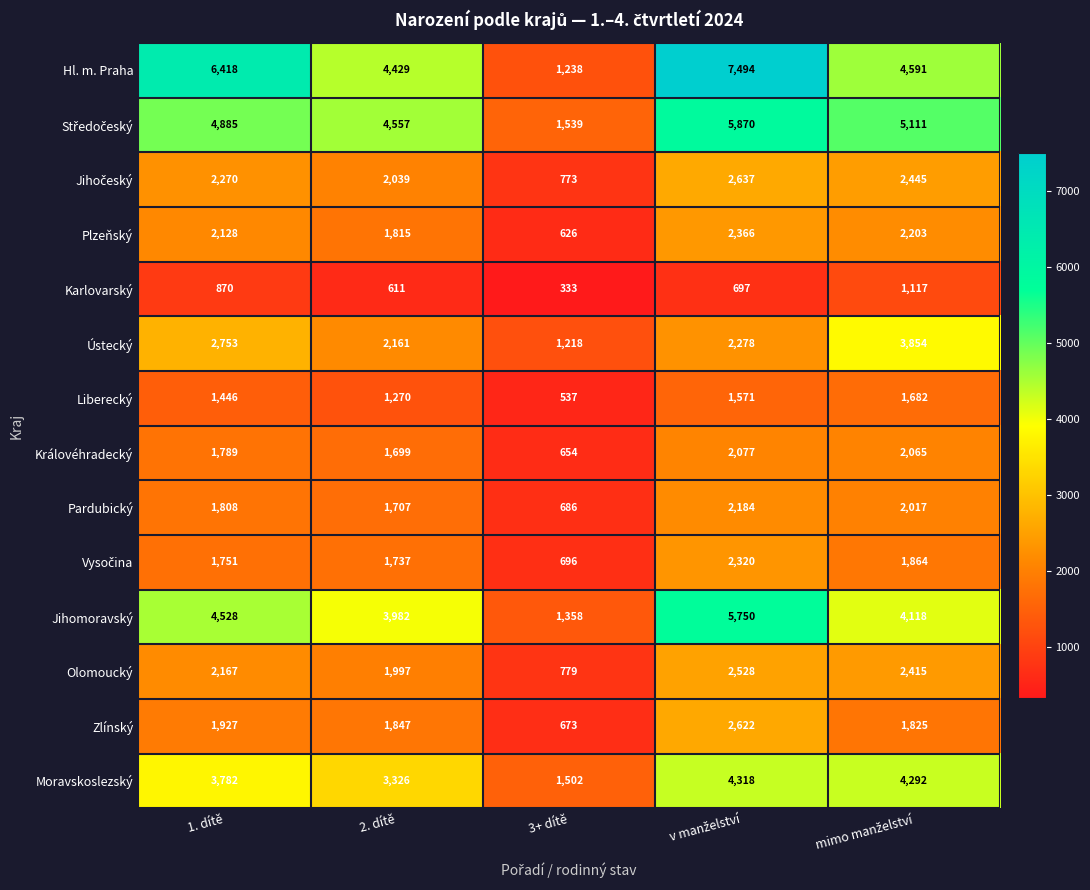

What is the average value of the Plzeňský series?

1828